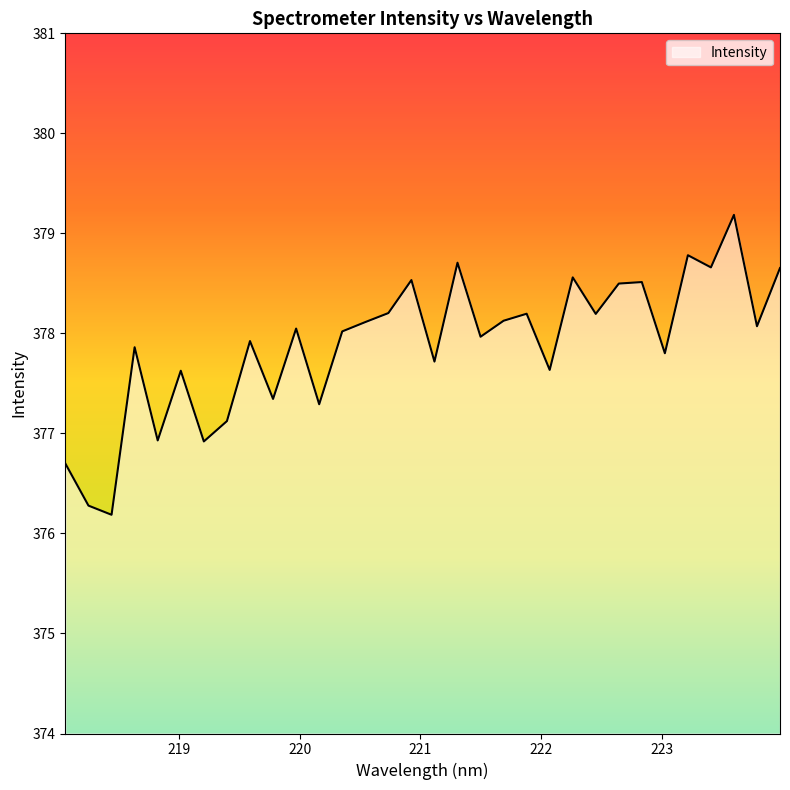

What is the maximum value shown in the chart?

379.2